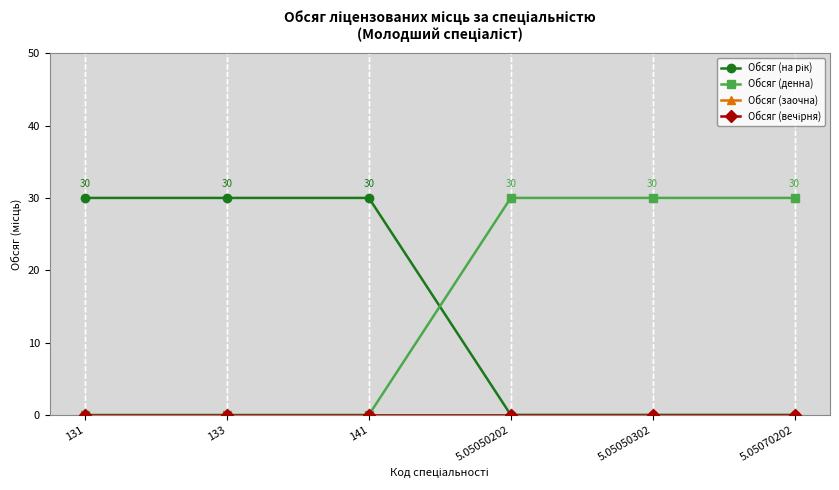

True or false: Обсяг (на рік) and Обсяг (вечірня) intersect in this chart.

False